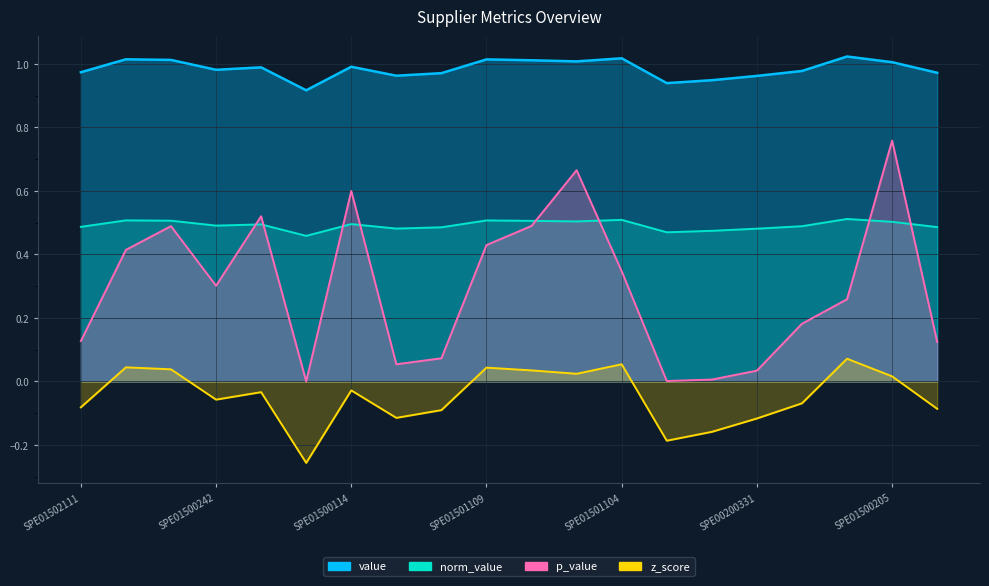

Reading left to right, extract all data points from this chart.

value: SPE01502111=1.0	SPE01500158=1.0	SPE01500185=1.0	SPE01500242=1.0	SPE01501105=1.0	SPE01500767=0.9	SPE01500114=1.0	SPE01500520=1.0	SPE01501002=1.0	SPE01501109=1.0	SPE01500179=1.0	SPE01500183=1.0	SPE01501104=1.0	SPE01500245=0.9	SPE01500182=0.9	SPE00200331=1.0	SPE01501003=1.0	SPE01500201=1.0	SPE01500205=1.0	SPE01503007=1.0
norm_value: SPE01502111=0.5	SPE01500158=0.5	SPE01500185=0.5	SPE01500242=0.5	SPE01501105=0.5	SPE01500767=0.5	SPE01500114=0.5	SPE01500520=0.5	SPE01501002=0.5	SPE01501109=0.5	SPE01500179=0.5	SPE01500183=0.5	SPE01501104=0.5	SPE01500245=0.5	SPE01500182=0.5	SPE00200331=0.5	SPE01501003=0.5	SPE01500201=0.5	SPE01500205=0.5	SPE01503007=0.5
p_value: SPE01502111=0.1	SPE01500158=0.4	SPE01500185=0.5	SPE01500242=0.3	SPE01501105=0.5	SPE01500767=0.0	SPE01500114=0.6	SPE01500520=0.1	SPE01501002=0.1	SPE01501109=0.4	SPE01500179=0.5	SPE01500183=0.7	SPE01501104=0.3	SPE01500245=0.0	SPE01500182=0.0	SPE00200331=0.0	SPE01501003=0.2	SPE01500201=0.3	SPE01500205=0.8	SPE01503007=0.1
z_score: SPE01502111=-0.1	SPE01500158=0.0	SPE01500185=0.0	SPE01500242=-0.1	SPE01501105=-0.0	SPE01500767=-0.3	SPE01500114=-0.0	SPE01500520=-0.1	SPE01501002=-0.1	SPE01501109=0.0	SPE01500179=0.0	SPE01500183=0.0	SPE01501104=0.1	SPE01500245=-0.2	SPE01500182=-0.2	SPE00200331=-0.1	SPE01501003=-0.1	SPE01500201=0.1	SPE01500205=0.0	SPE01503007=-0.1